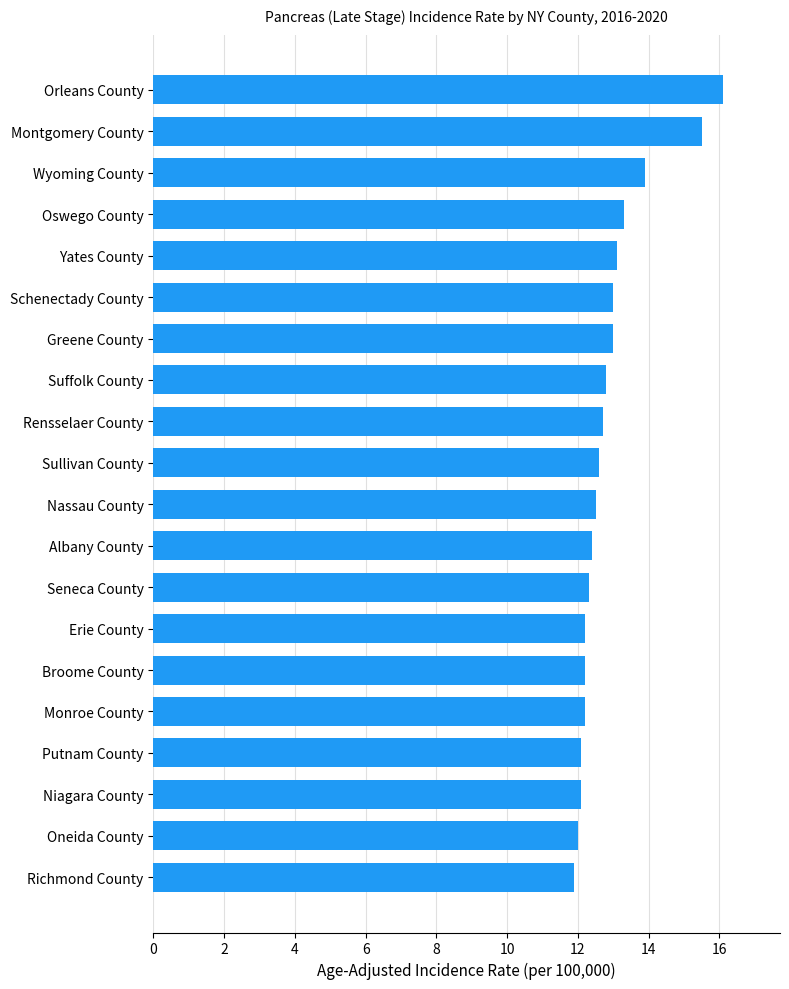

At which category does the chart reach its peak across all series?

Orleans County